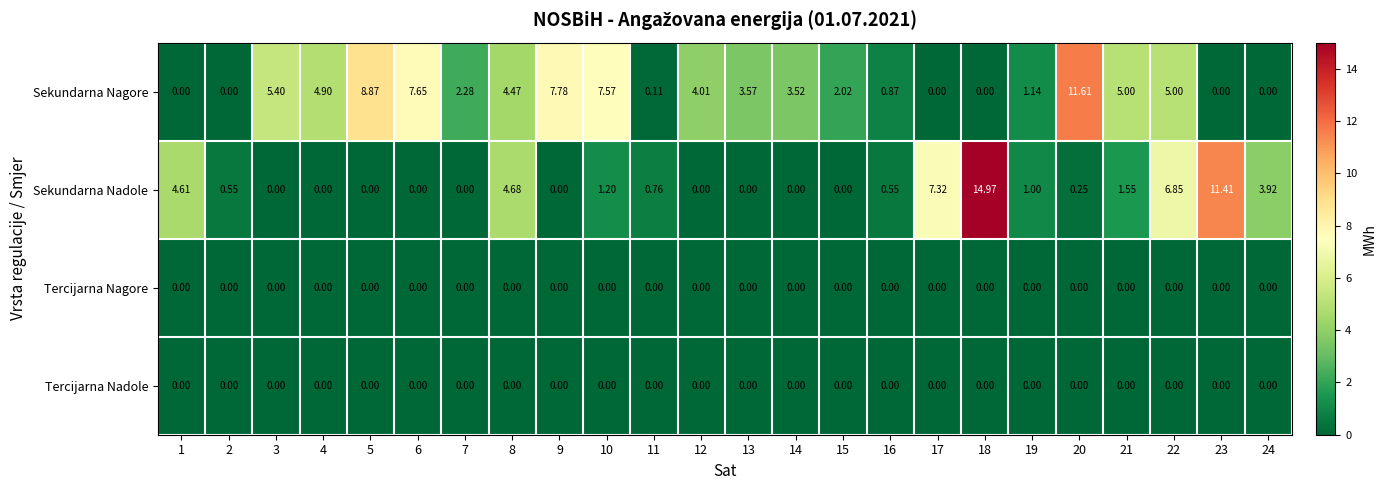

Which series has the largest range (max minus min)?

Sekundarna Nadole